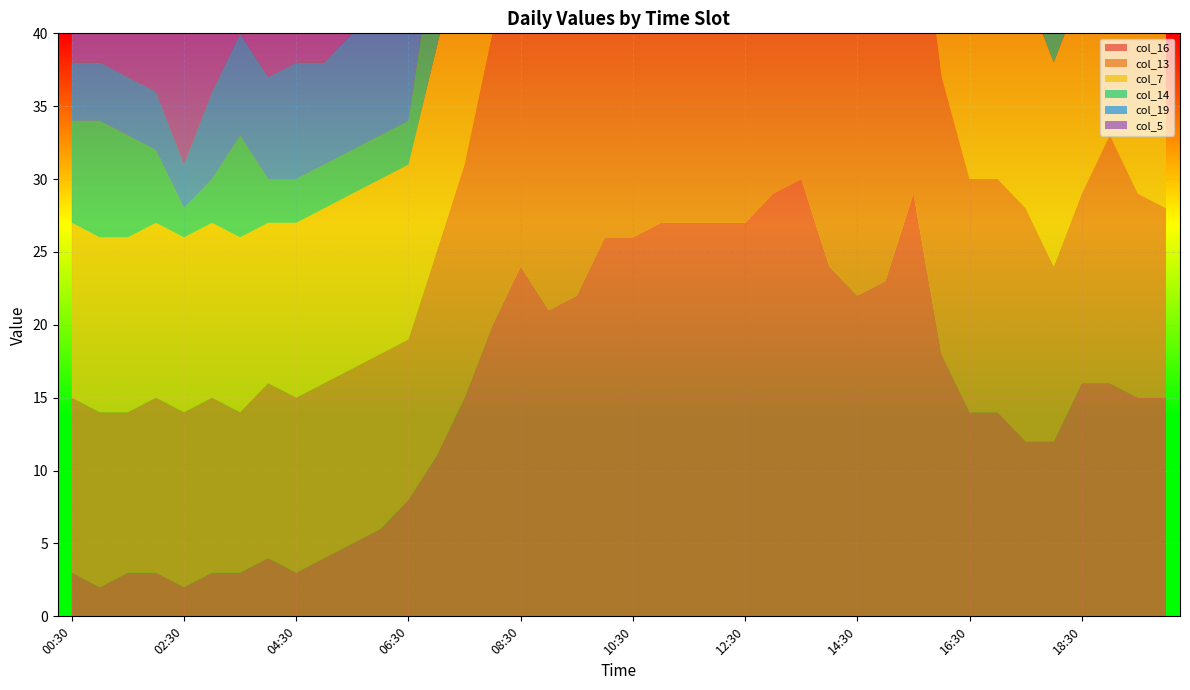

Reading left to right, extract all data points from this chart.

col_16: 00:30=3	01:00=2	01:30=3	02:00=3	02:30=2	03:00=3	03:30=3	04:00=4	04:30=3	05:00=4	05:30=5	06:00=6	06:30=8	07:00=11	07:30=15	08:00=20	08:30=24	09:00=21	09:30=22	10:00=26	10:30=26	11:00=27	11:30=27	12:00=27	12:30=27	13:00=29	13:30=30	14:00=24	14:30=22	15:00=23	15:30=29	16:00=18	16:30=14	17:00=14	17:30=12	18:00=12	18:30=16	19:00=16	19:30=15	20:00=15
col_13: 00:30=12	01:00=12	01:30=11	02:00=12	02:30=12	03:00=12	03:30=11	04:00=12	04:30=12	05:00=12	05:30=12	06:00=12	06:30=11	07:00=14	07:30=16	08:00=20	08:30=23	09:00=23	09:30=23	10:00=29	10:30=28	11:00=30	11:30=31	12:00=24	12:30=23	13:00=24	13:30=25	14:00=20	14:30=21	15:00=28	15:30=23	16:00=19	16:30=16	17:00=16	17:30=16	18:00=12	18:30=13	19:00=17	19:30=14	20:00=13
col_7: 00:30=12	01:00=12	01:30=12	02:00=12	02:30=12	03:00=12	03:30=12	04:00=11	04:30=12	05:00=12	05:30=12	06:00=12	06:30=12	07:00=14	07:30=16	08:00=19	08:30=28	09:00=27	09:30=27	10:00=27	10:30=27	11:00=27	11:30=25	12:00=25	12:30=23	13:00=26	13:30=18	14:00=19	14:30=22	15:00=33	15:30=23	16:00=15	16:30=13	17:00=13	17:30=15	18:00=14	18:30=14	19:00=14	19:30=18	20:00=20
col_14: 00:30=7	01:00=8	01:30=7	02:00=5	02:30=2	03:00=3	03:30=7	04:00=3	04:30=3	05:00=3	05:30=3	06:00=3	06:30=3	07:00=8	07:30=11	08:00=17	08:30=18	09:00=18	09:30=20	10:00=21	10:30=23	11:00=21	11:30=18	12:00=18	12:30=17	13:00=18	13:30=20	14:00=15	14:30=17	15:00=25	15:30=19	16:00=13	16:30=10	17:00=10	17:30=11	18:00=8	18:30=8	19:00=7	19:30=12	20:00=11
col_19: 00:30=4	01:00=4	01:30=4	02:00=4	02:30=3	03:00=6	03:30=7	04:00=7	04:30=8	05:00=7	05:30=8	06:00=7	06:30=8	07:00=9	07:30=12	08:00=13	08:30=21	09:00=23	09:30=24	10:00=23	10:30=22	11:00=22	11:30=22	12:00=22	12:30=23	13:00=25	13:30=21	14:00=17	14:30=19	15:00=24	15:30=20	16:00=12	16:30=10	17:00=10	17:30=13	18:00=8	18:30=8	19:00=7	19:30=8	20:00=7
col_5: 00:30=12	01:00=11	01:30=12	02:00=11	02:30=12	03:00=12	03:30=11	04:00=12	04:30=11	05:00=12	05:30=11	06:00=12	06:30=13	07:00=14	07:30=16	08:00=19	08:30=25	09:00=22	09:30=26	10:00=26	10:30=25	11:00=22	11:30=22	12:00=26	12:30=24	13:00=24	13:30=22	14:00=21	14:30=28	15:00=34	15:30=26	16:00=25	16:30=25	17:00=27	17:30=20	18:00=18	18:30=16	19:00=16	19:30=15	20:00=15